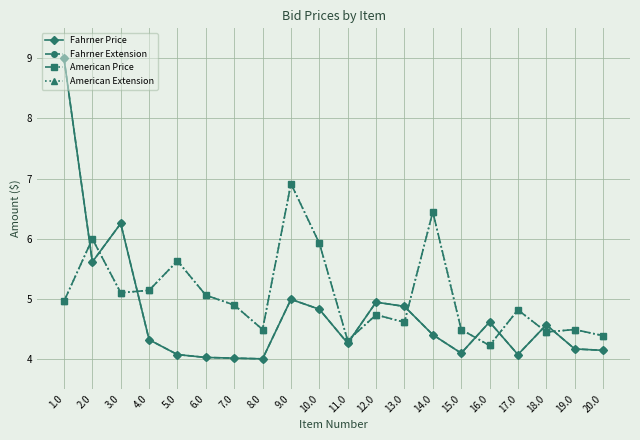

Which series has the largest range (max minus min)?

Fahrner Price